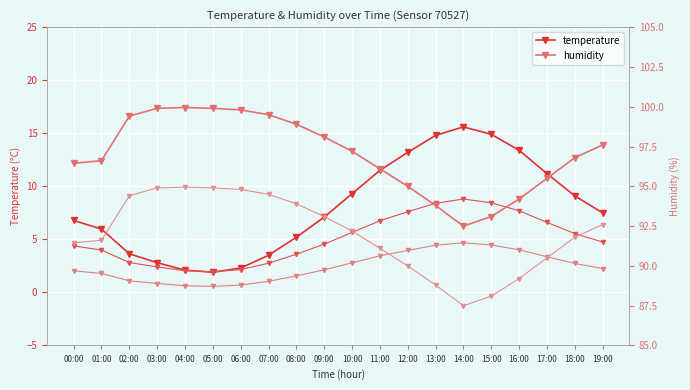

True or false: temp_low and humidity cross at least once.

False